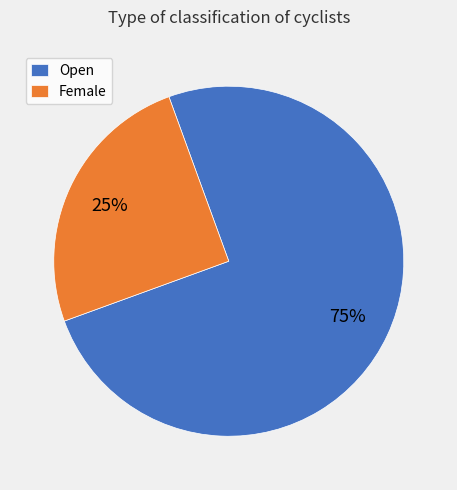

Do Open and Female together represent more than half of the pie?

Yes